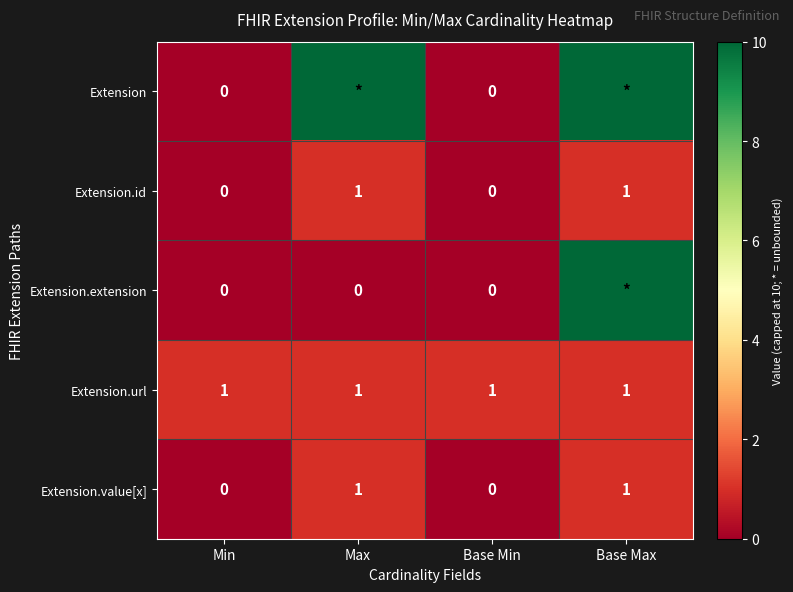

Is the value of Extension.value[x] at Base Min greater than the value of Extension.id at Base Max?

No